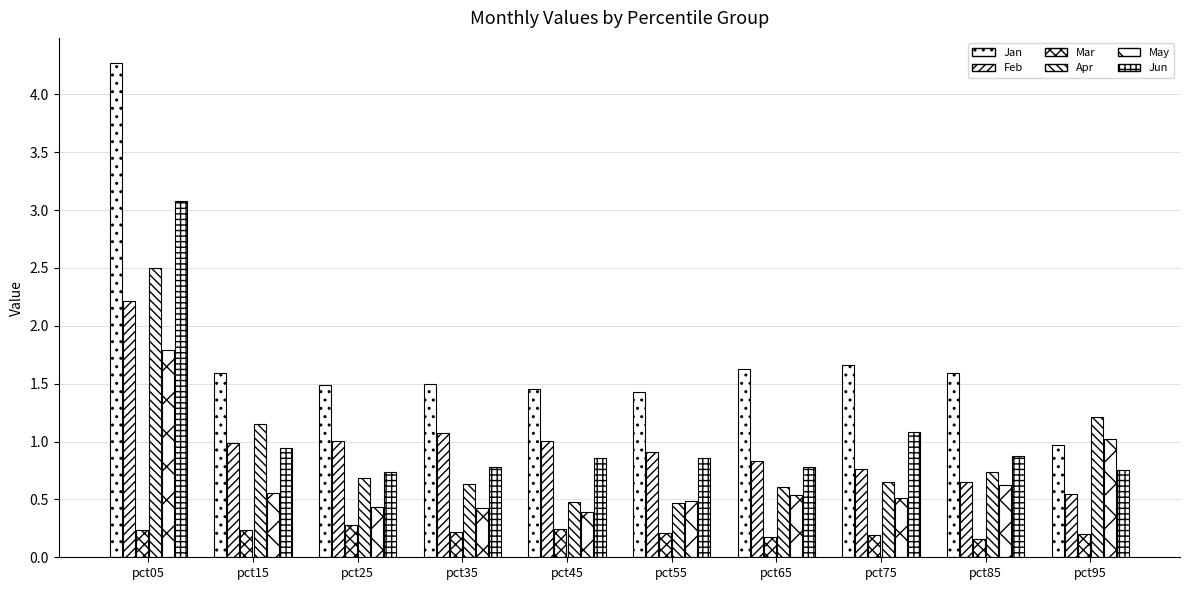

Reading left to right, what are all the values shown in this chart?

Jan: pct05=4.3	pct15=1.6	pct25=1.5	pct35=1.5	pct45=1.5	pct55=1.4	pct65=1.6	pct75=1.7	pct85=1.6	pct95=1.0
Feb: pct05=2.2	pct15=1.0	pct25=1.0	pct35=1.1	pct45=1.0	pct55=0.9	pct65=0.8	pct75=0.8	pct85=0.7	pct95=0.5
Mar: pct05=0.2	pct15=0.2	pct25=0.3	pct35=0.2	pct45=0.2	pct55=0.2	pct65=0.2	pct75=0.2	pct85=0.2	pct95=0.2
Apr: pct05=2.5	pct15=1.2	pct25=0.7	pct35=0.6	pct45=0.5	pct55=0.5	pct65=0.6	pct75=0.7	pct85=0.7	pct95=1.2
May: pct05=1.8	pct15=0.6	pct25=0.4	pct35=0.4	pct45=0.4	pct55=0.5	pct65=0.5	pct75=0.5	pct85=0.6	pct95=1.0
Jun: pct05=3.1	pct15=0.9	pct25=0.7	pct35=0.8	pct45=0.9	pct55=0.9	pct65=0.8	pct75=1.1	pct85=0.9	pct95=0.8